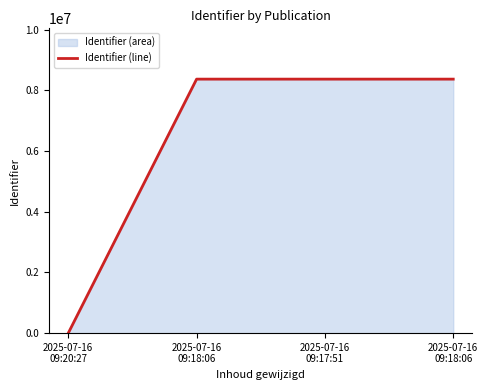

Count the number of categories in the chart.

4